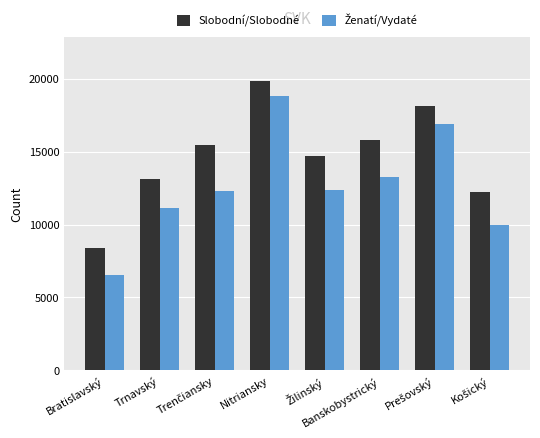

What is the difference between the maximum and minimum values in the Slobodní/Slobodné series?

11485